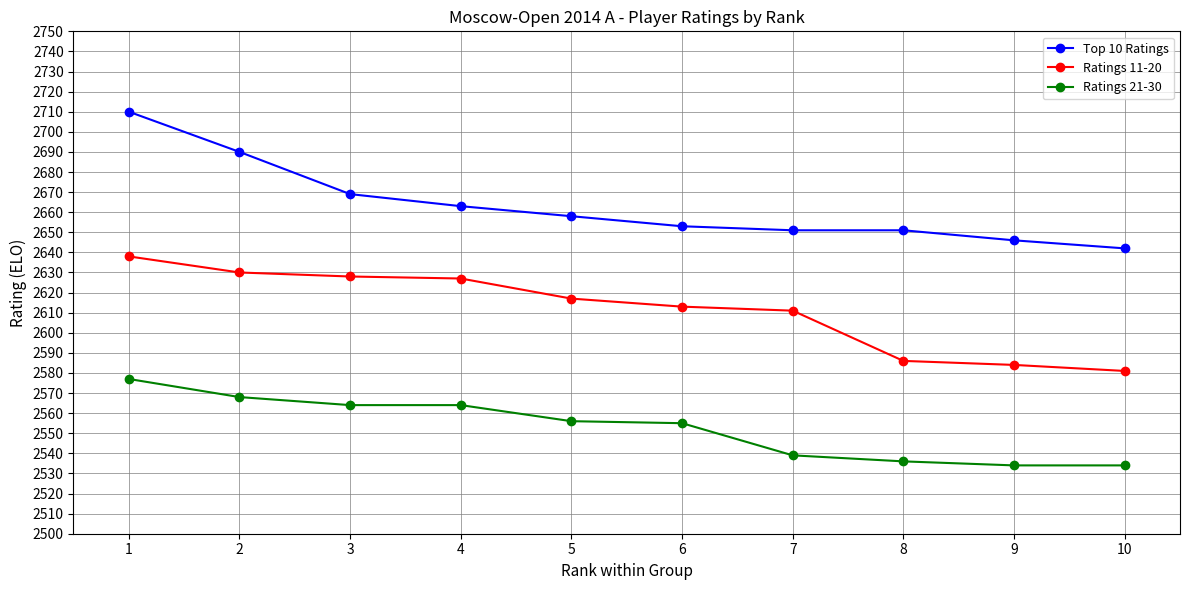

How many lines are shown in the chart?

3